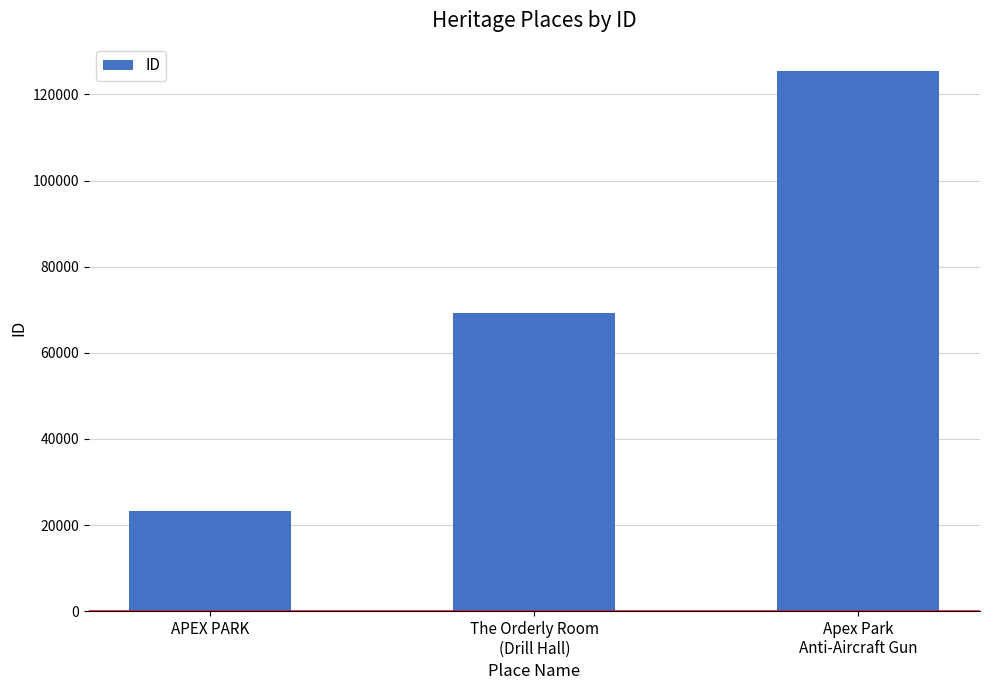

What is the greatest value displayed?

125526